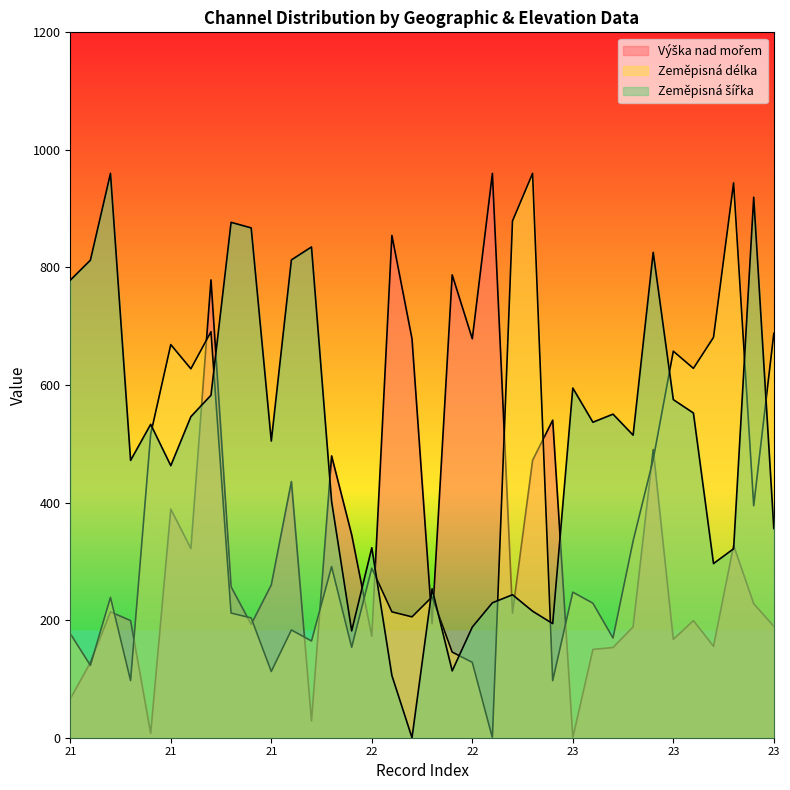

How many lines are shown in the chart?

3